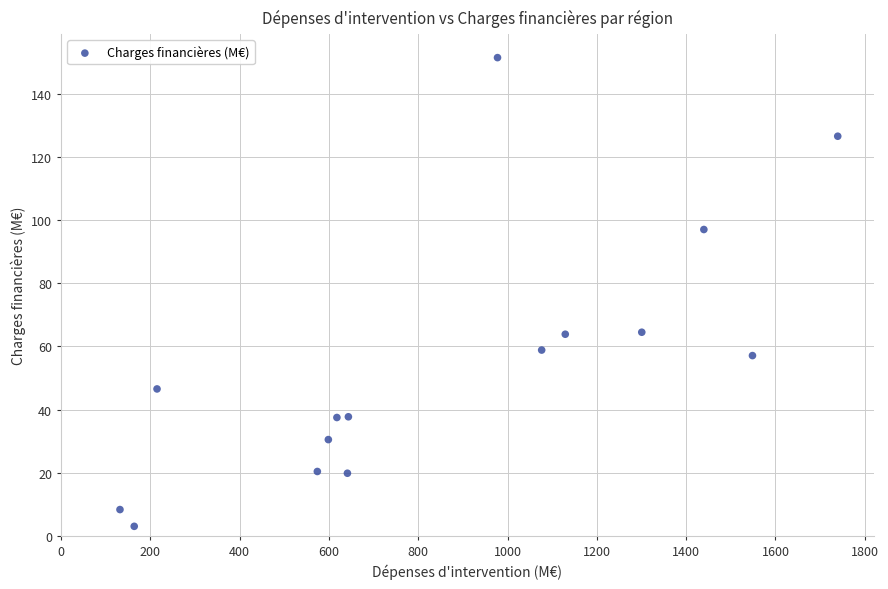

What is the range of X values (max minus min)?

1607.7